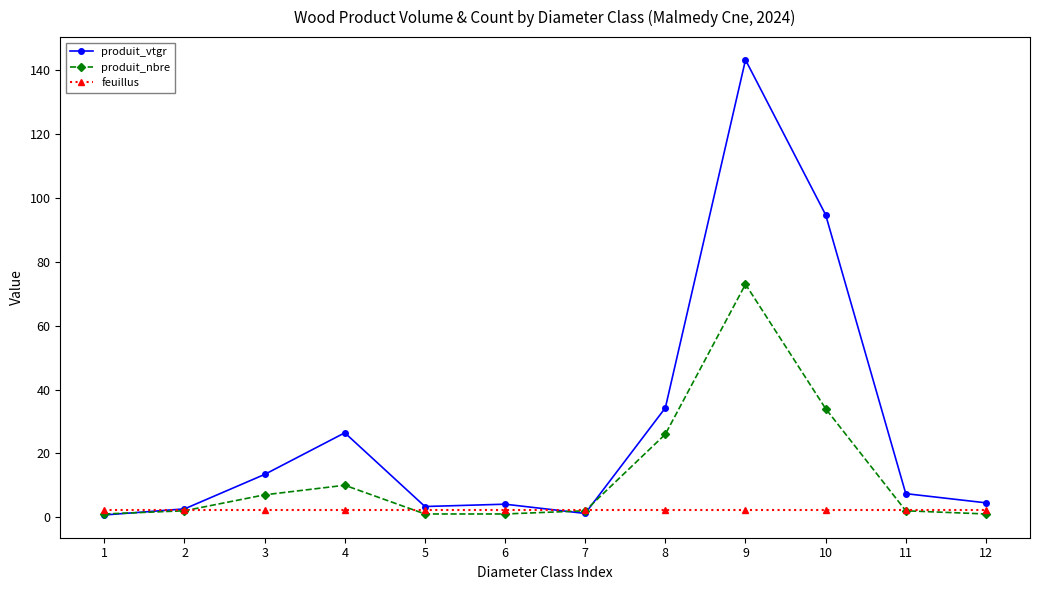

Which series has the widest spread of values?

produit_vtgr